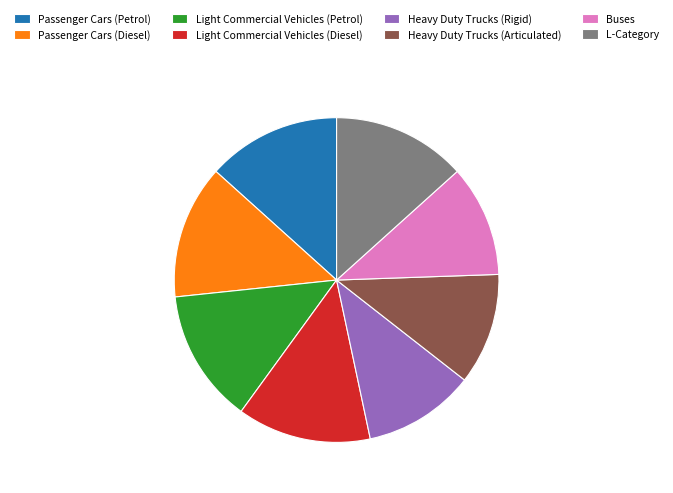

True or false: Passenger Cars (Diesel) accounts for 13% of the total.

True